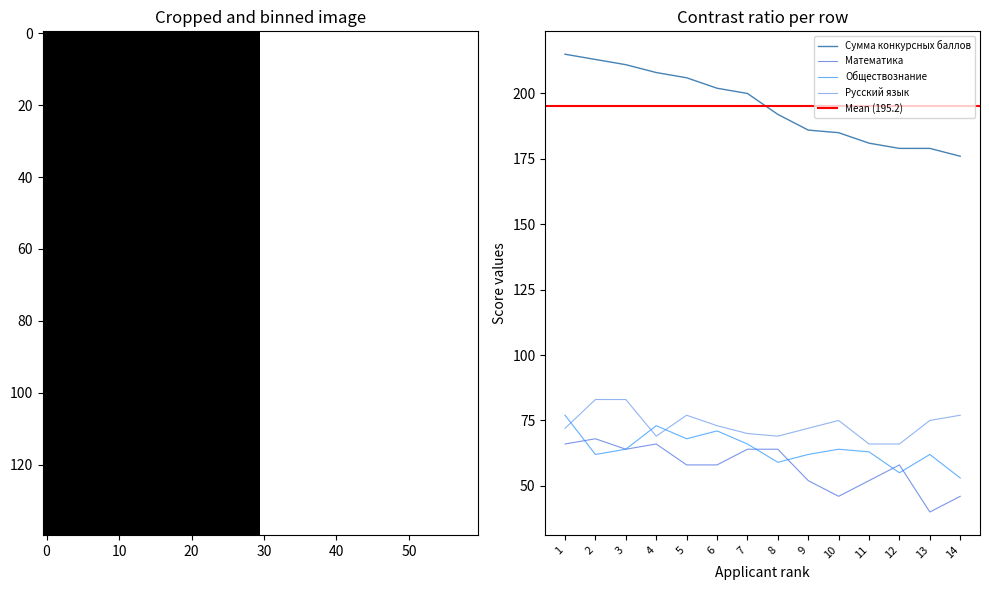

After their last crossing, which series has the higher values: Русский язык or Обществознание?

Русский язык